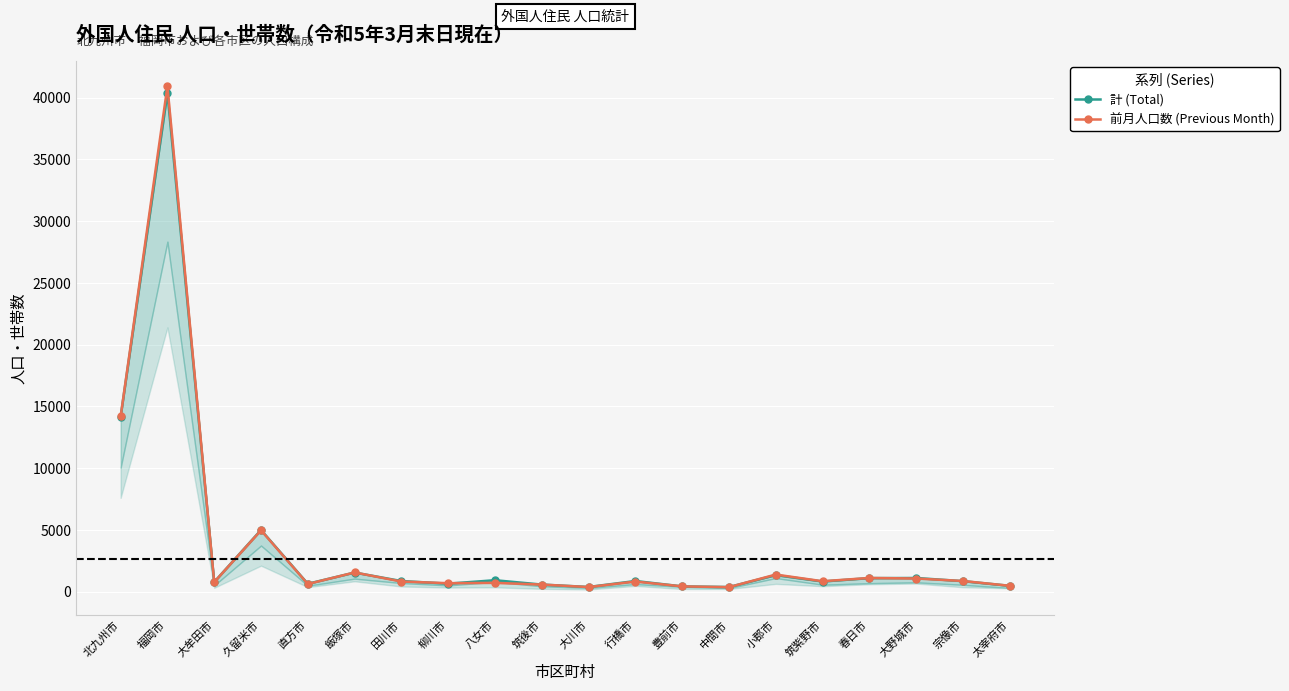

What is the average value of the 前月人口数 (Previous Month) series?

3682